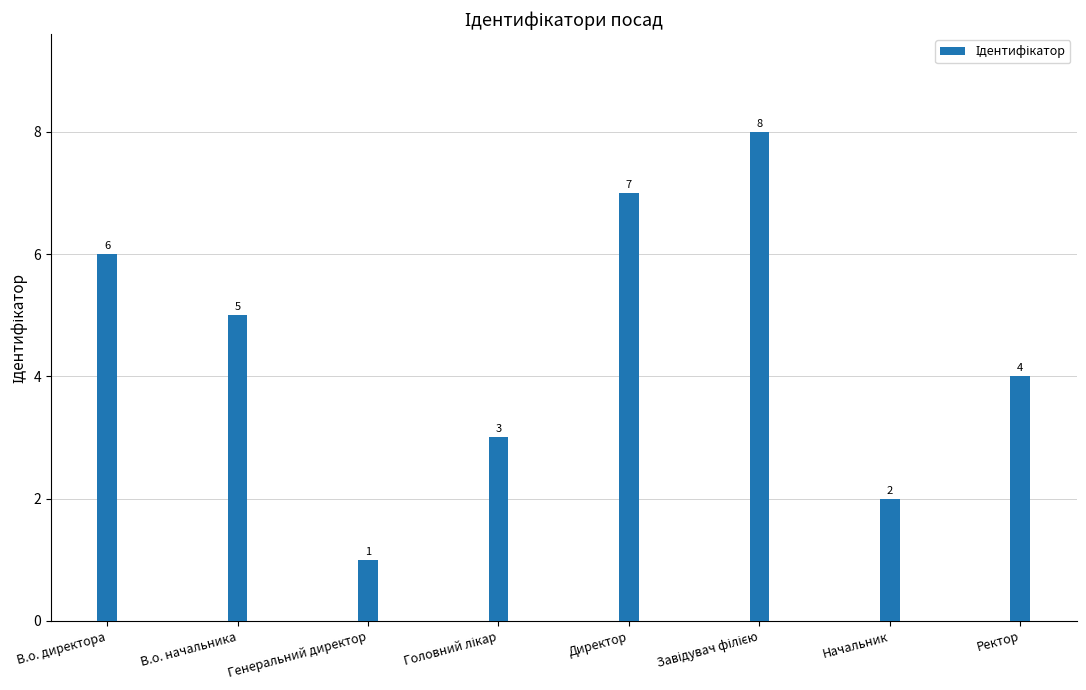

What is the label of the 2nd bar from the left?

В.о. начальника